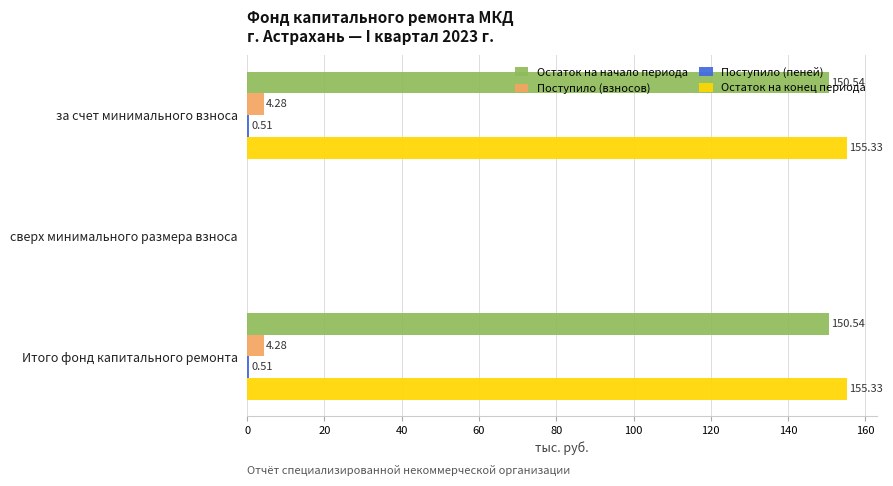

Which series changed the most between сверх минимального размера взноса and Итого фонд капитального ремонта?

Остаток на конец периода